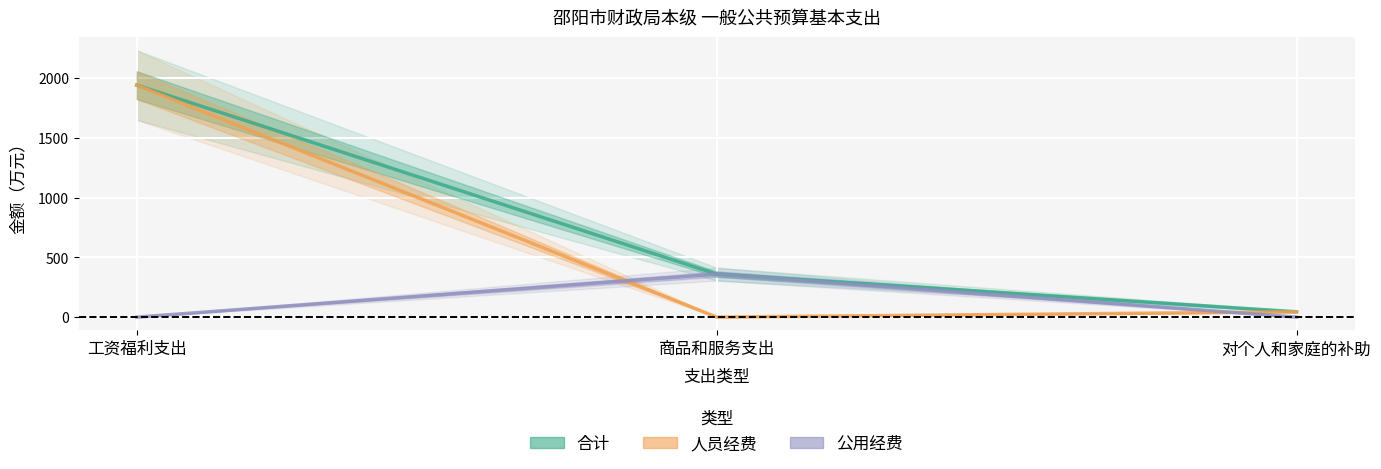

Rank the series at 工资福利支出 from highest to lowest value.

合计, 人员经费, 公用经费